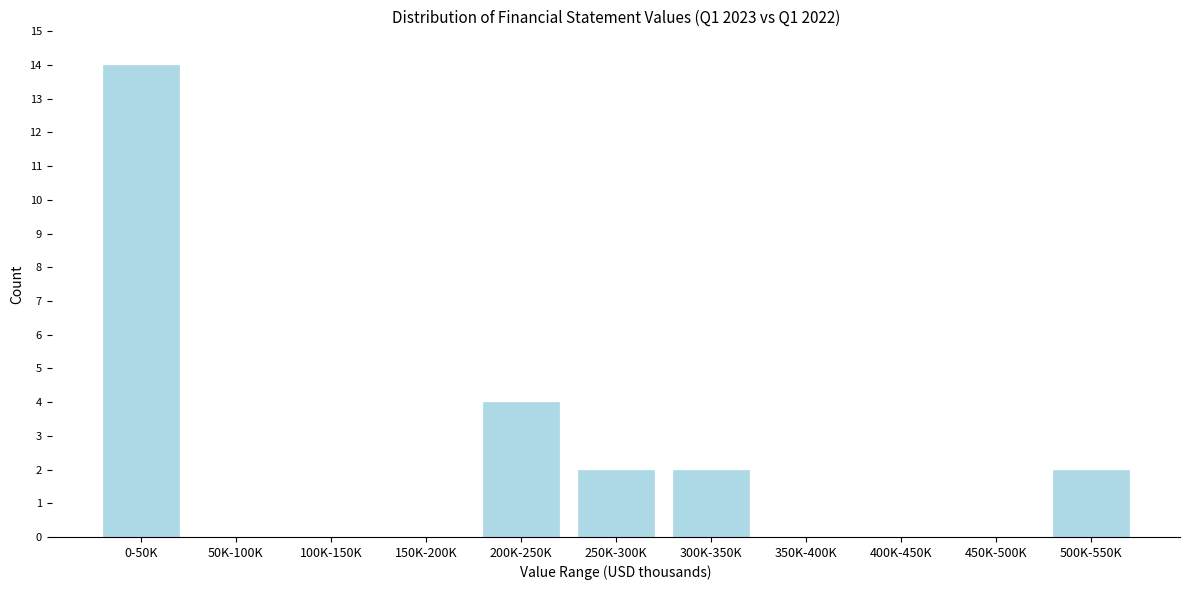

Reading left to right, extract all data points from this chart.

0-50K=14	50K-100K=0	100K-150K=0	150K-200K=0	200K-250K=4	250K-300K=2	300K-350K=2	350K-400K=0	400K-450K=0	450K-500K=0	500K-550K=2